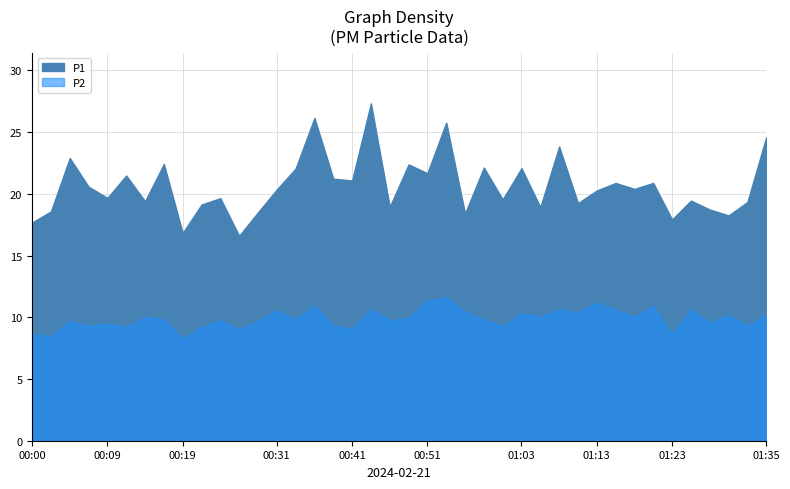

What is the highest value of the P1 series?

27.3